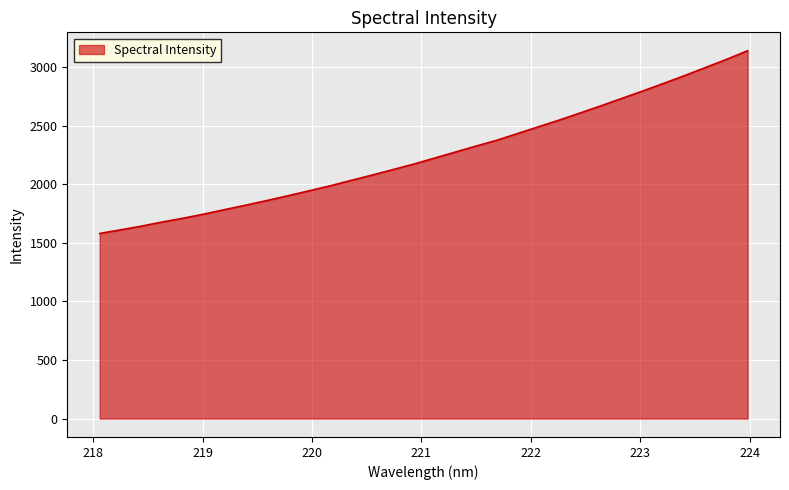

True or false: the data has more than 0 interior local peaks.

False